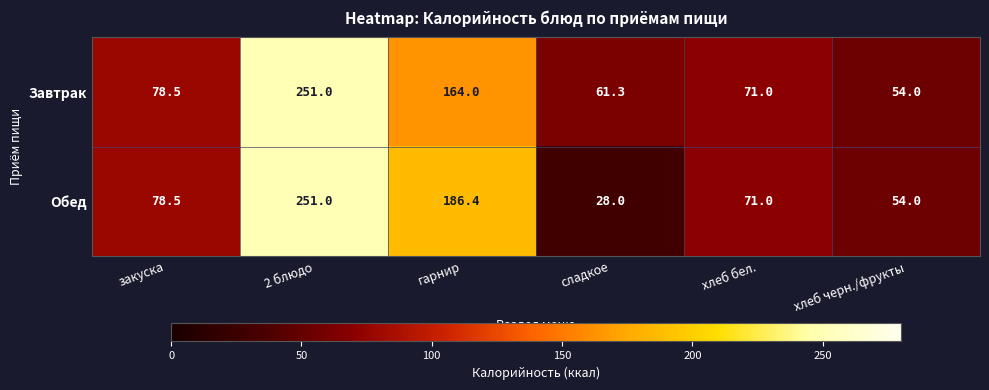

What is the maximum value shown in the chart?

251.0